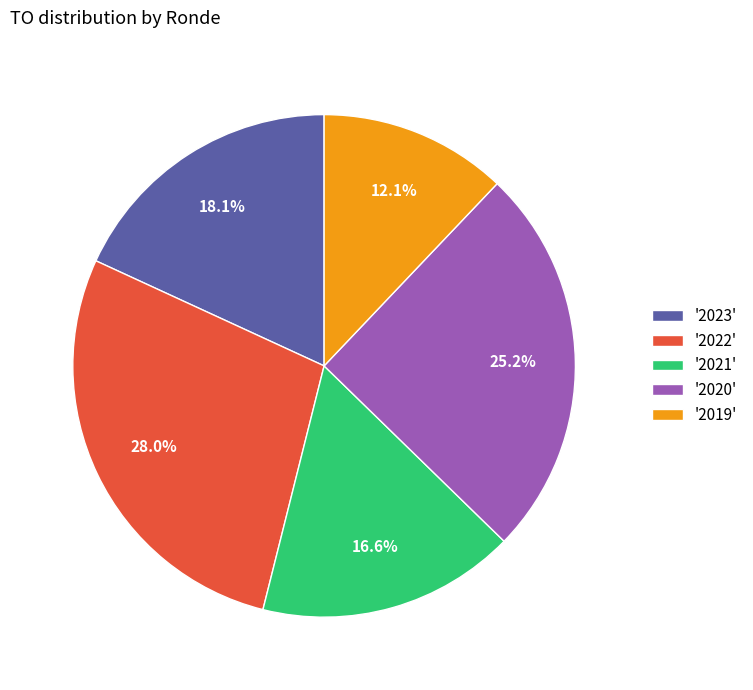

Is the sum of '2020' and '2023' greater than half?

No